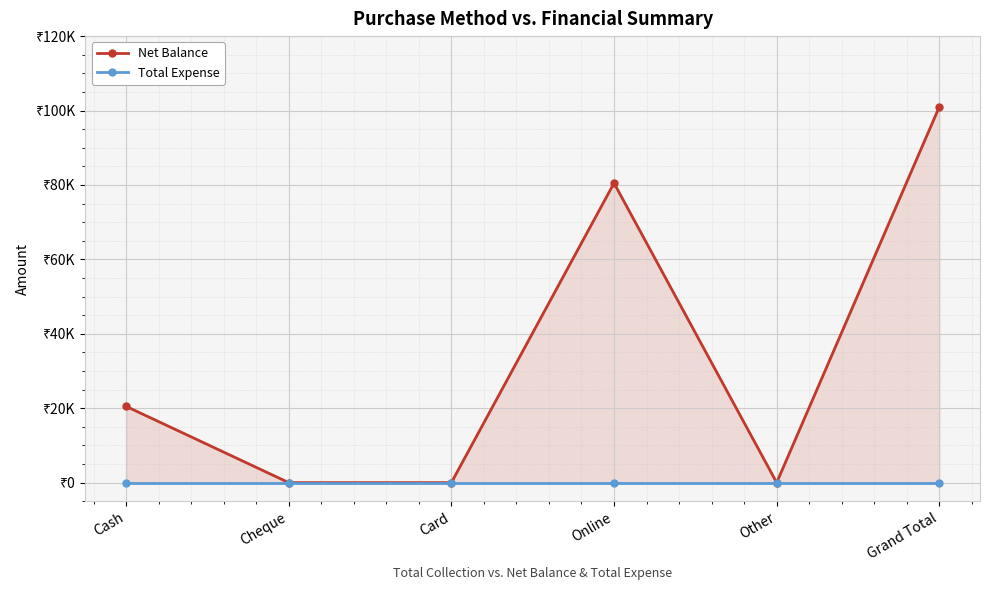

The Net Balance series shows 140971 at Online. True or false?

False